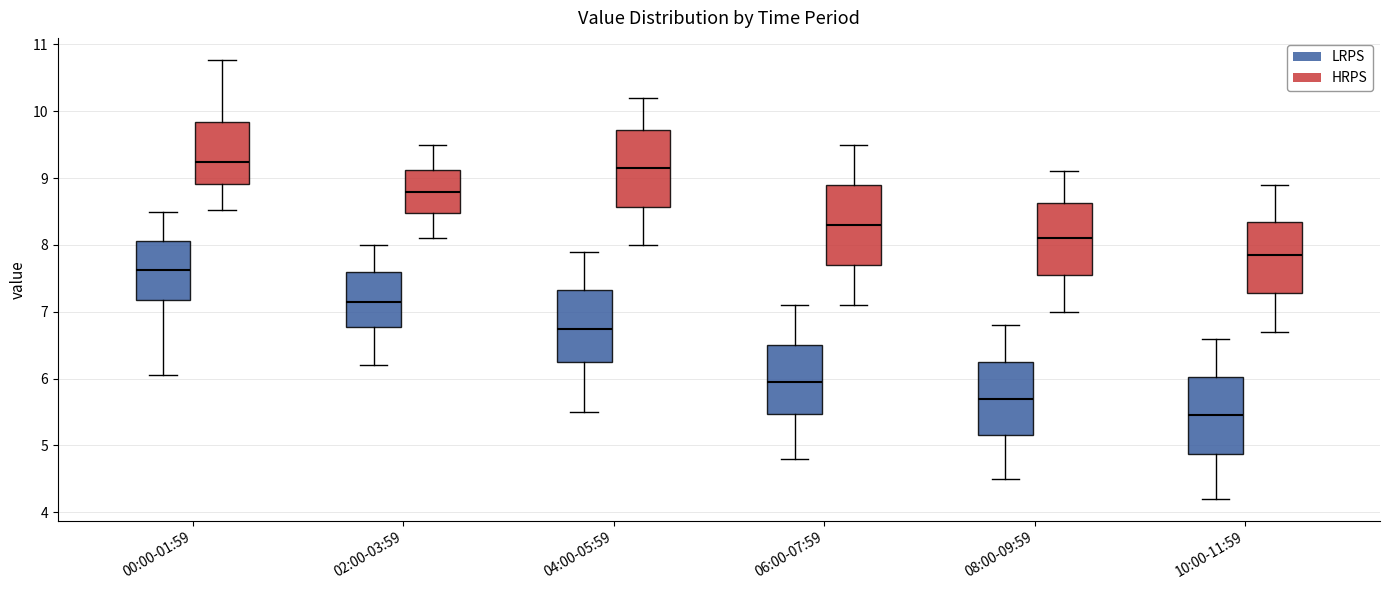

Reading left to right, read every box against the y-axis: the position of its median line, the range the box covers, and the ends of its whiskers. The values are not printed on the chart, so give them approximately, as read against the axis.

00:00-01:59 (LRPS): median 7.6, box 7.2 to 8.1, whiskers 6.1 to 8.5
00:00-01:59 (HRPS): median 9.2, box 8.9 to 9.8, whiskers 8.5 to 10.8
02:00-03:59 (LRPS): median 7.2, box 6.8 to 7.6, whiskers 6.2 to 8.0
02:00-03:59 (HRPS): median 8.8, box 8.5 to 9.1, whiskers 8.1 to 9.5
04:00-05:59 (LRPS): median 6.8, box 6.3 to 7.3, whiskers 5.5 to 7.9
04:00-05:59 (HRPS): median 9.2, box 8.6 to 9.7, whiskers 8.0 to 10.2
06:00-07:59 (LRPS): median 6.0, box 5.5 to 6.5, whiskers 4.8 to 7.1
06:00-07:59 (HRPS): median 8.3, box 7.7 to 8.9, whiskers 7.1 to 9.5
08:00-09:59 (LRPS): median 5.7, box 5.2 to 6.3, whiskers 4.5 to 6.8
08:00-09:59 (HRPS): median 8.1, box 7.6 to 8.6, whiskers 7.0 to 9.1
10:00-11:59 (LRPS): median 5.5, box 4.9 to 6.0, whiskers 4.2 to 6.6
10:00-11:59 (HRPS): median 7.9, box 7.3 to 8.4, whiskers 6.7 to 8.9